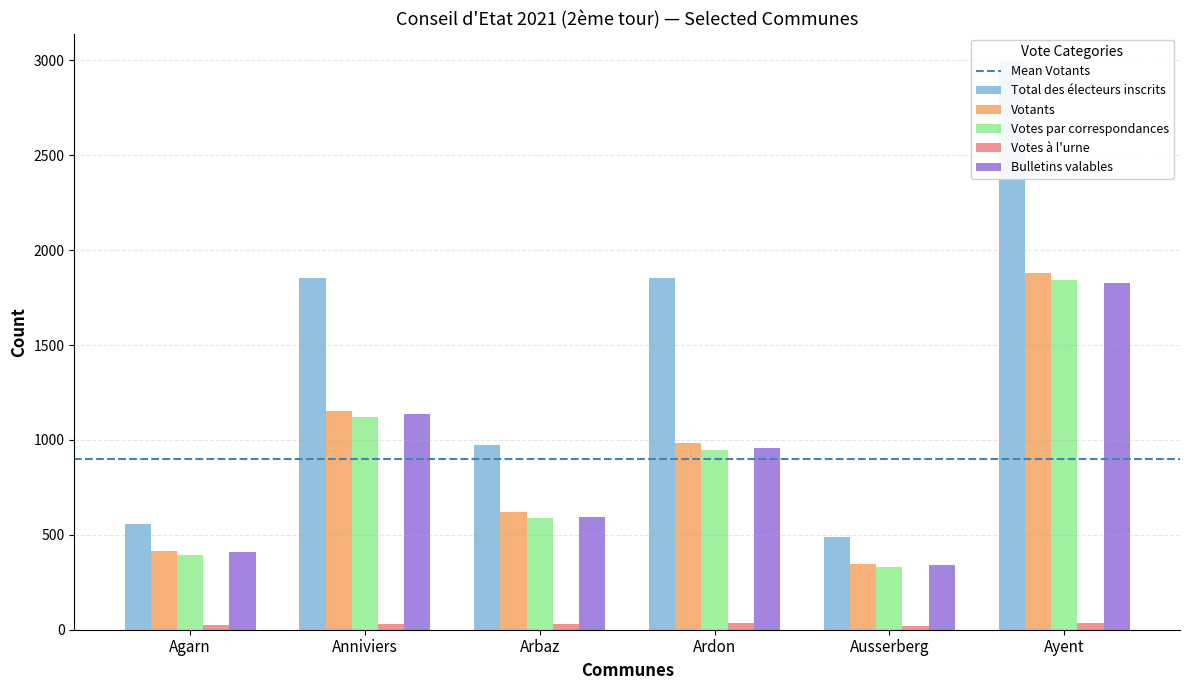

Is the value of Total des électeurs inscrits at Arbaz greater than the value of Votants at Arbaz?

Yes